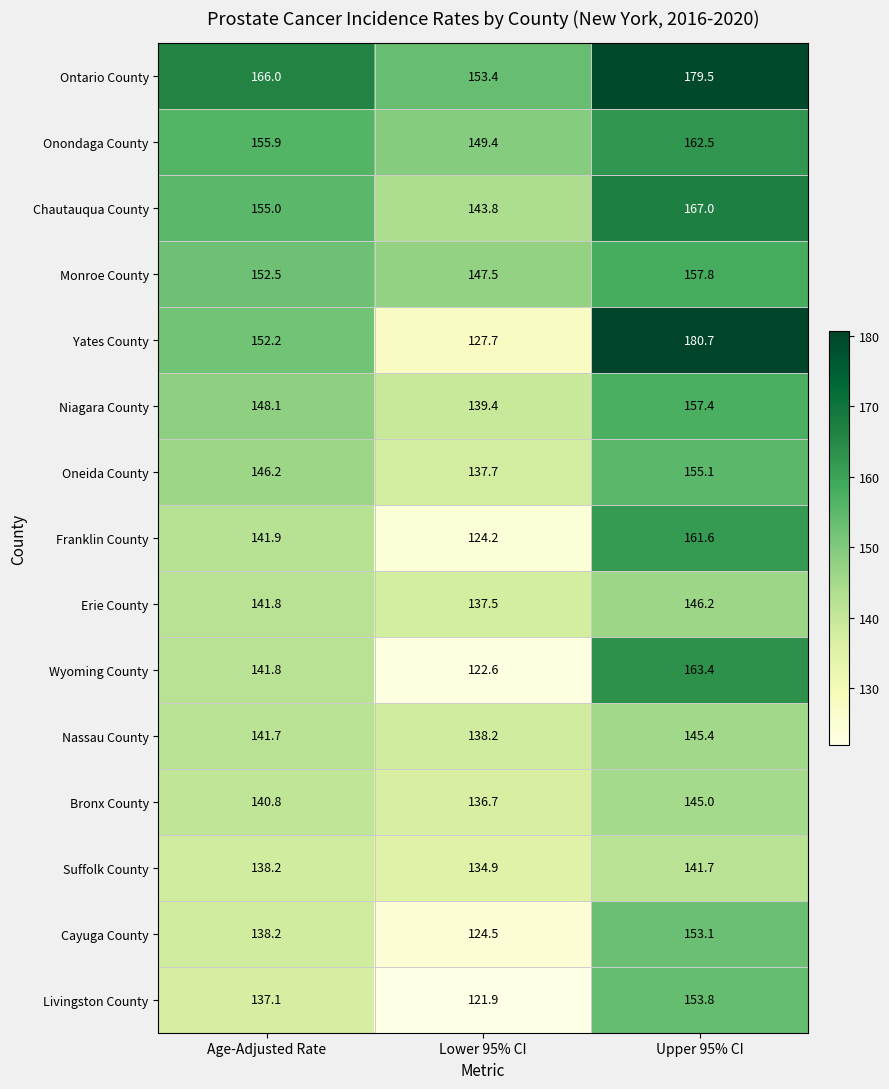

What is the difference between the maximum and second lowest values in the Oneida County series?

8.9